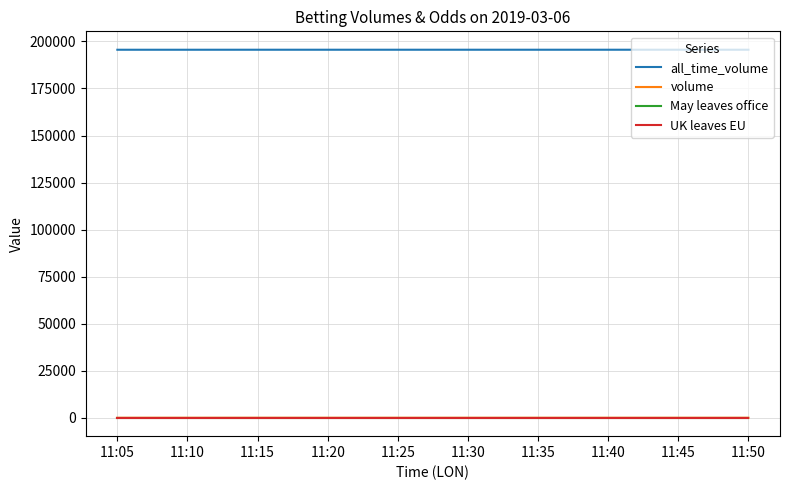

True or false: volume and all_time_volume cross at least once.

False